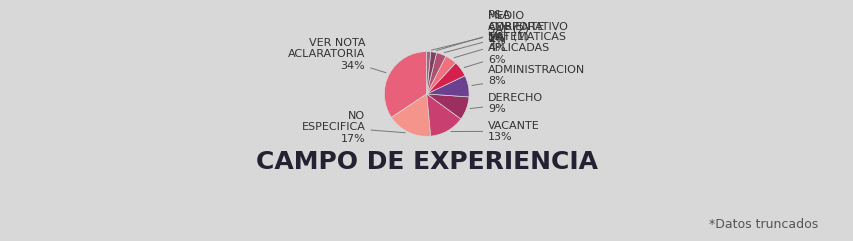

Which category has the smallest portion of the pie?

P&A CORPORATIVO JURIDICO